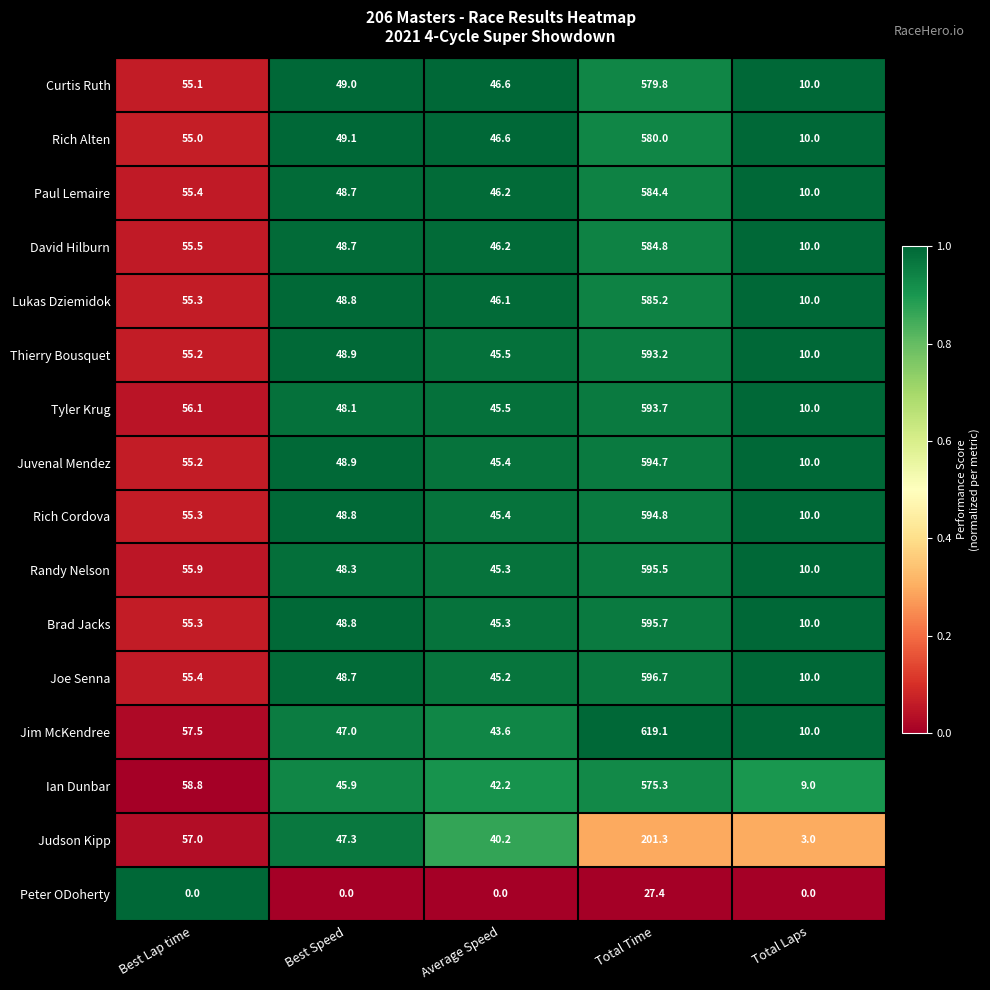

Where is Jim McKendree nearest to the value 314?

Best Lap time